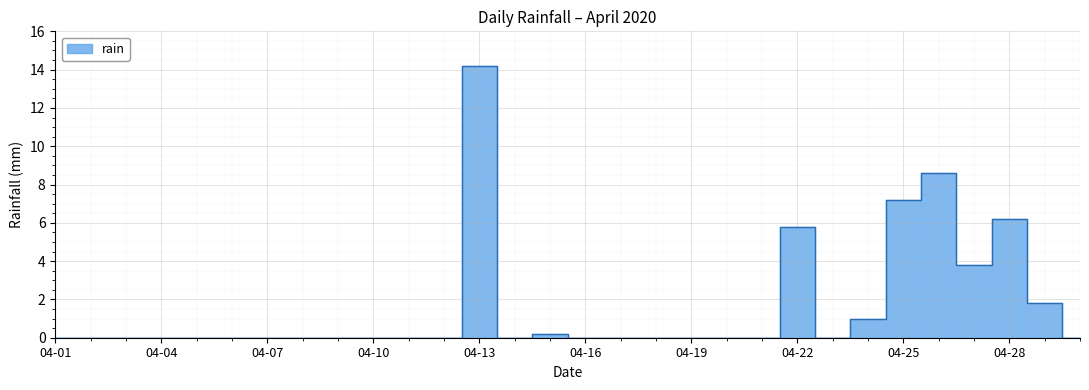

Rank the categories by value from highest to lowest.

2020-04-13, 2020-04-26, 2020-04-25, 2020-04-28, 2020-04-22, 2020-04-27, 2020-04-29, 2020-04-24, 2020-04-15, 2020-04-01, 2020-04-02, 2020-04-03, 2020-04-04, 2020-04-05, 2020-04-06, 2020-04-07, 2020-04-08, 2020-04-09, 2020-04-10, 2020-04-11, 2020-04-12, 2020-04-14, 2020-04-16, 2020-04-17, 2020-04-18, 2020-04-19, 2020-04-20, 2020-04-21, 2020-04-23, 2020-04-30